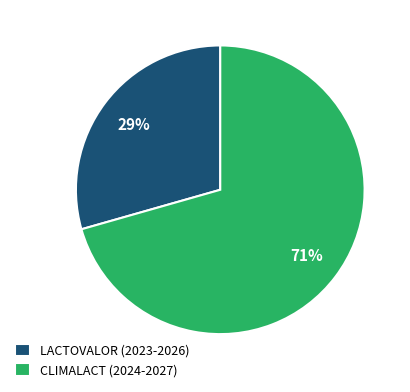

How many slices are in this pie chart?

2